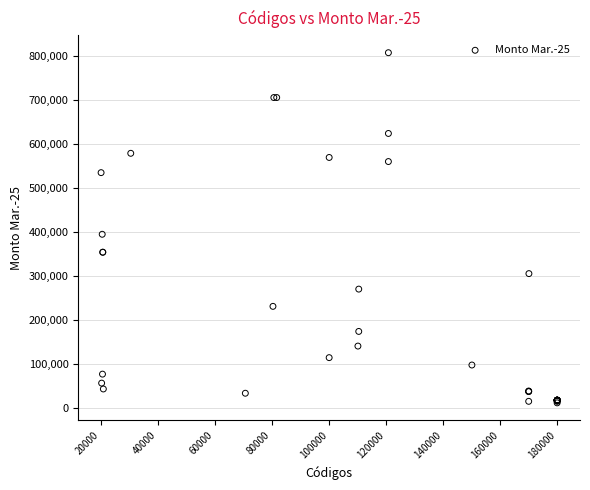

What Y value in the scatter plot is closest to 410022?

395277